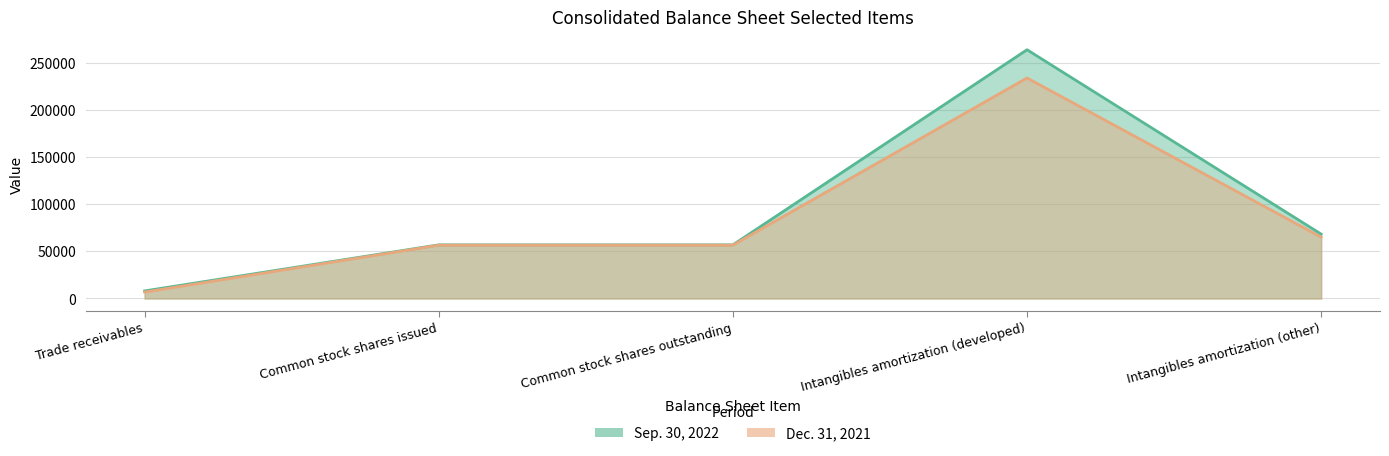

Reading left to right, what are all the values shown in this chart?

Sep. 30, 2022: Trade receivables=8018	Common stock shares issued=56918	Common stock shares outstanding=56918	Intangibles amortization (developed)=263990	Intangibles amortization (other)=68308
Dec. 31, 2021: Trade receivables=6767	Common stock shares issued=56570	Common stock shares outstanding=56570	Intangibles amortization (developed)=234016	Intangibles amortization (other)=65053